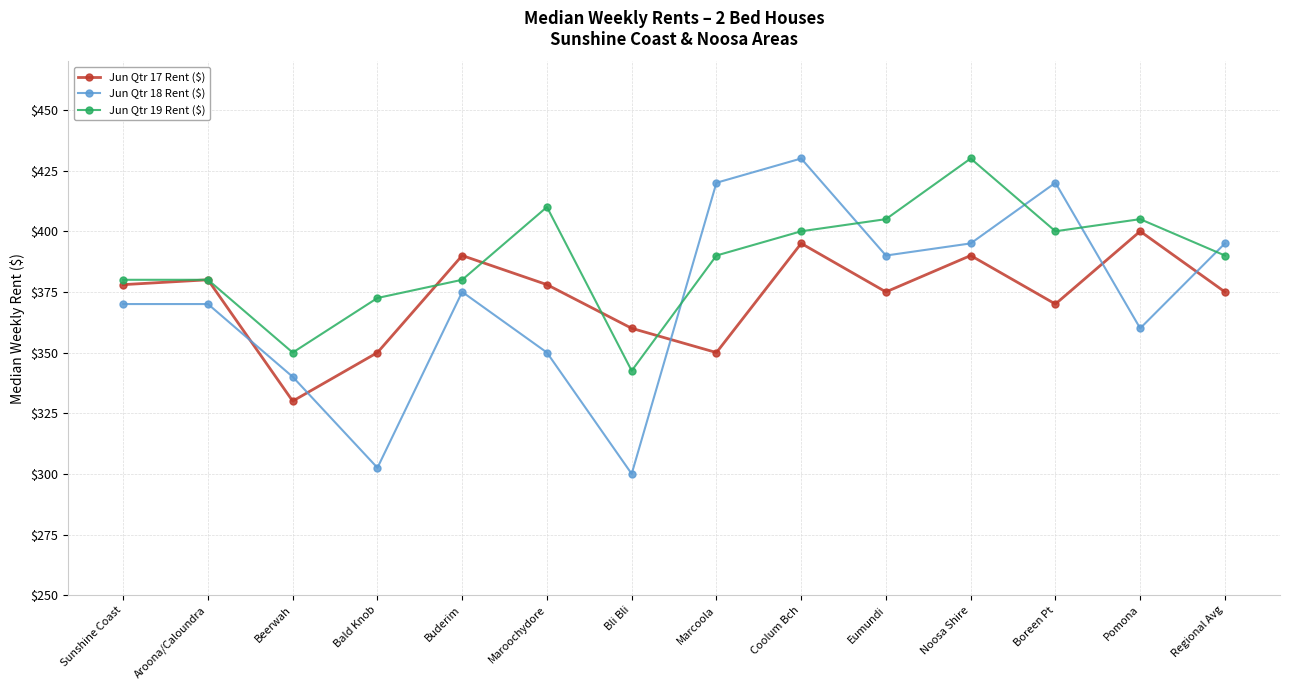

What position from the right is Beerwah?

12